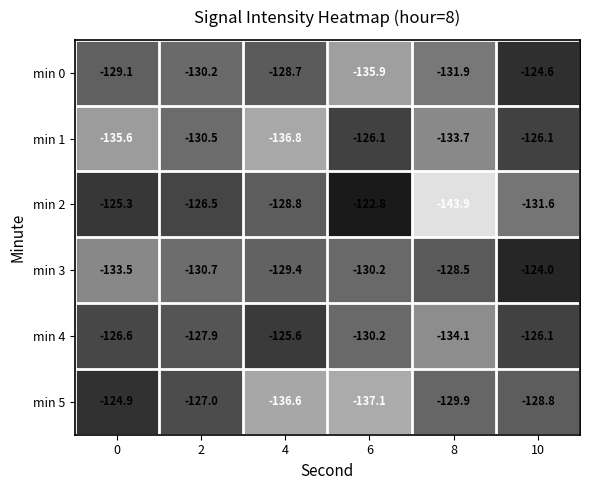

Which label corresponds to the largest value in the chart?

6